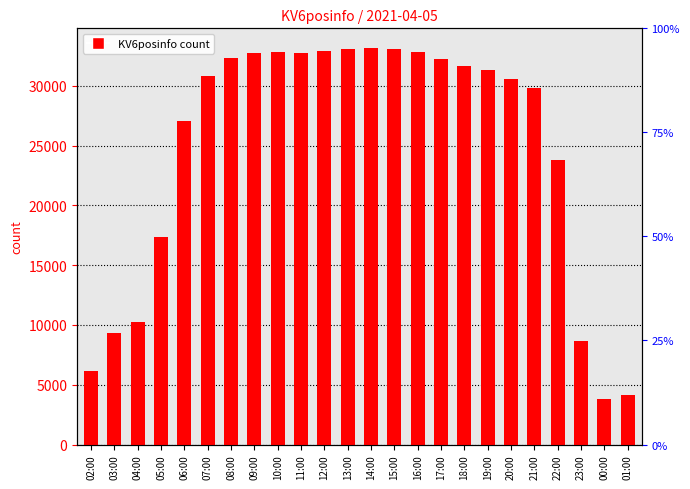

What is the minimum value shown in the chart?

3815